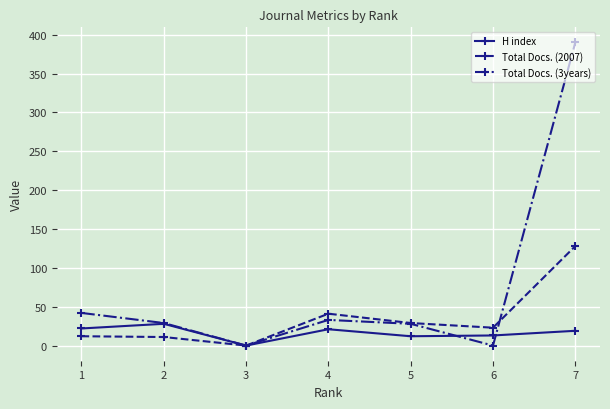

What are all the series names shown in the legend?

H index, Total Docs. (2007), Total Docs. (3years)